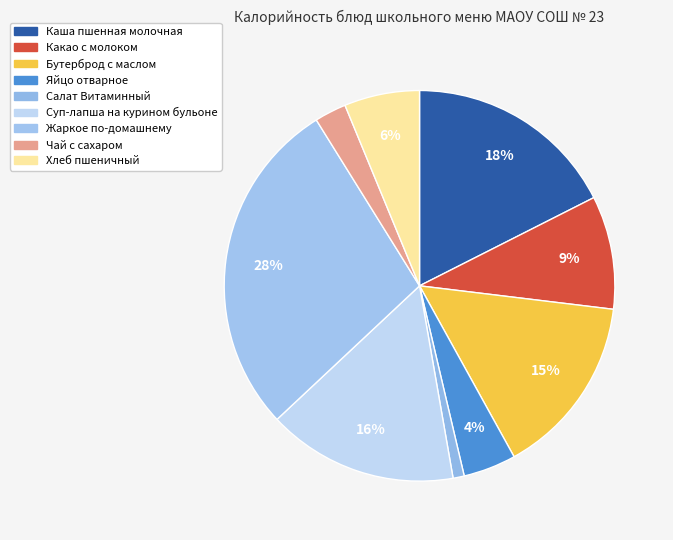

How much of the chart is everything except Хлеб пшеничный?

93.8%